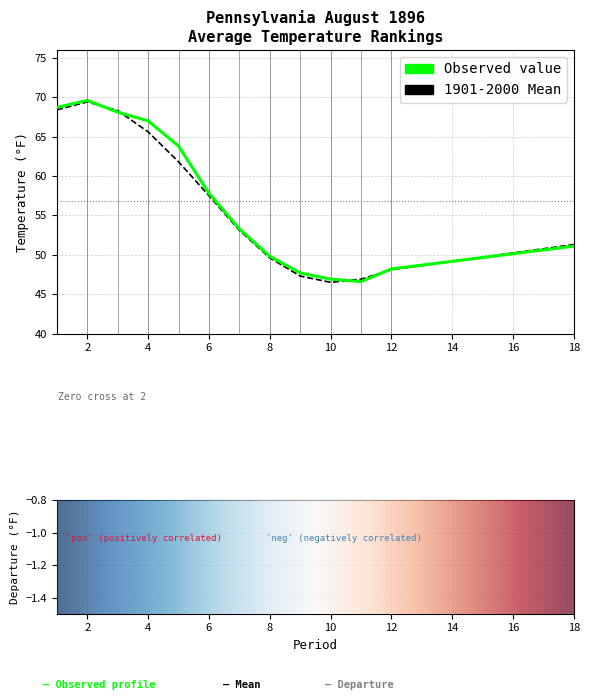

What is the sum of all 1901-2000 Mean values?

733.8